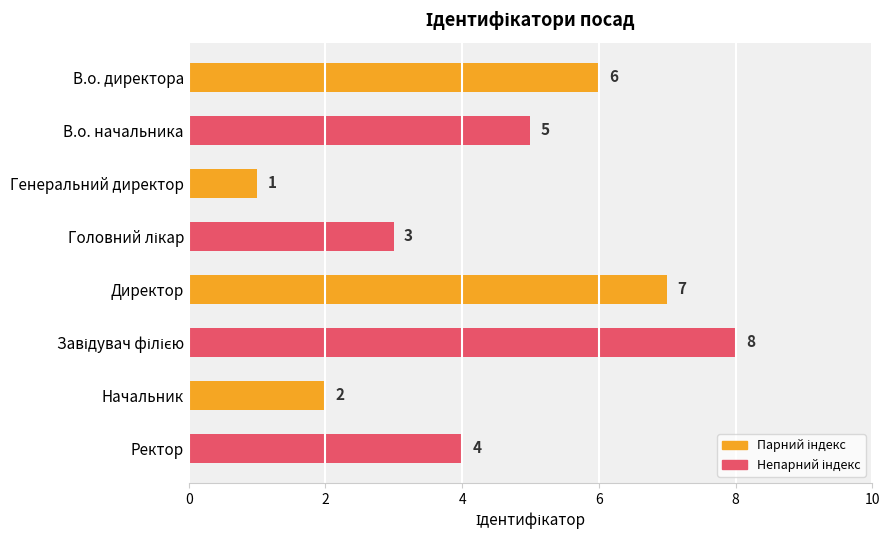

Reading top to bottom, transcribe all the data shown in this chart.

6	5	1	3	7	8	2	4